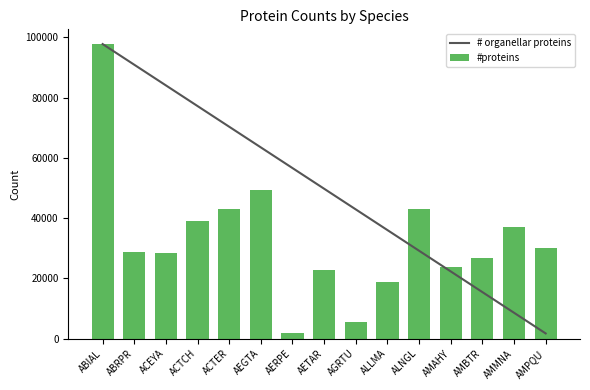

Which category has the highest value in the #proteins series?

ABIAL